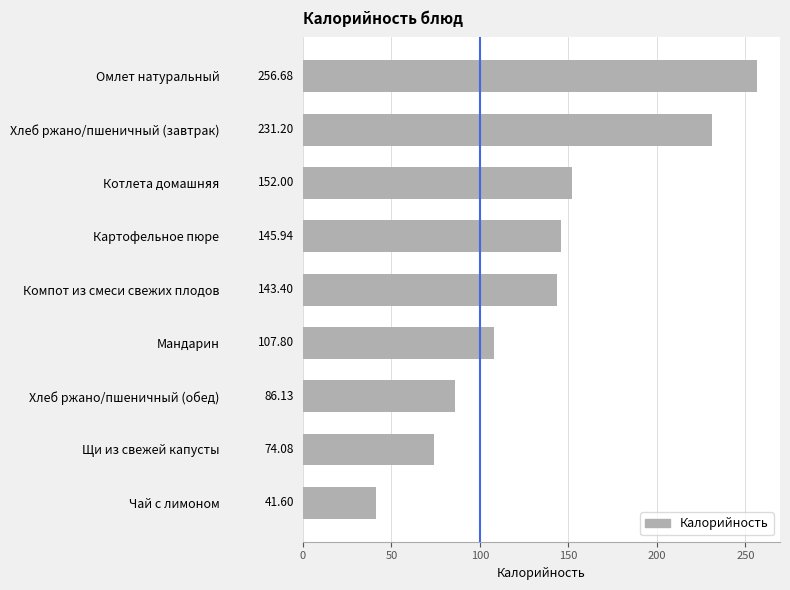

What is the sum of all values?

1238.8